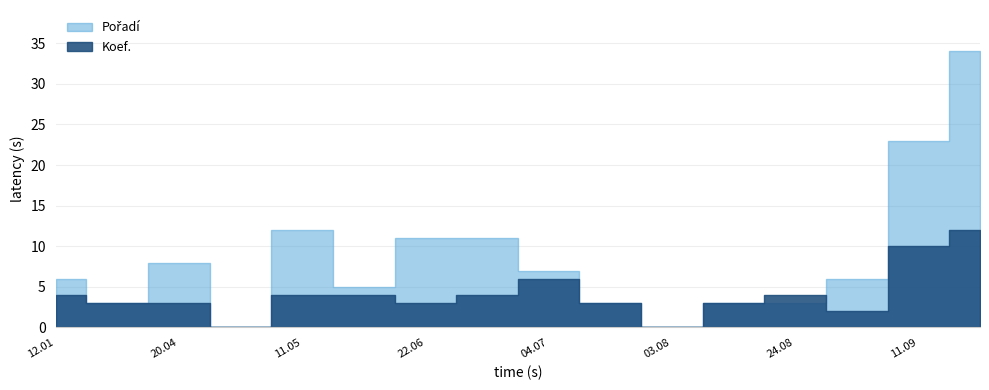

At which category does Koef. reach its first local valley?

2013-05-04